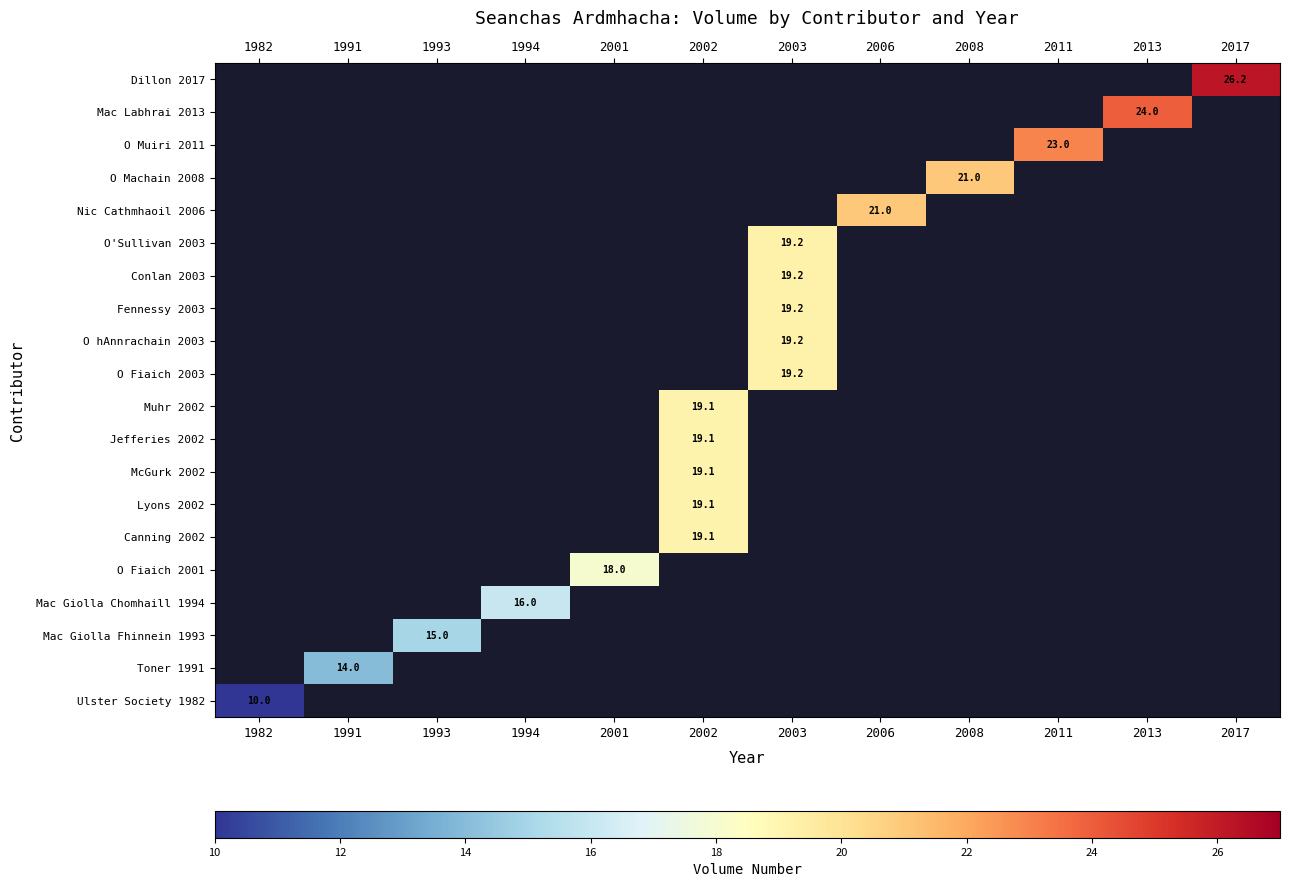

What is the smallest value displayed?

10.0